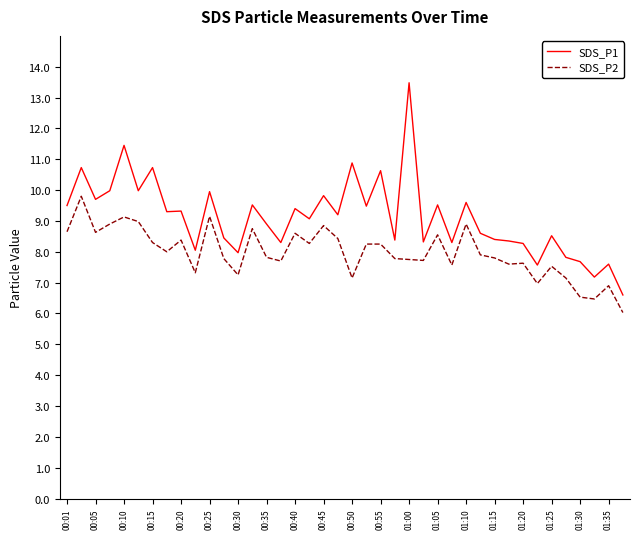

Which series has the widest spread of values?

SDS_P1